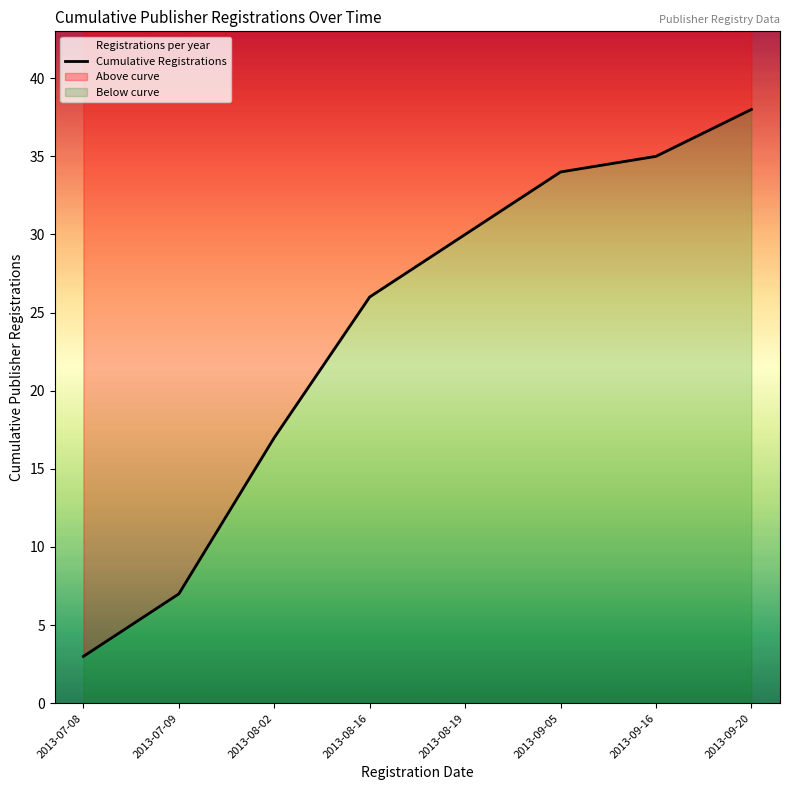

Reading left to right, extract all data points from this chart.

2013-07-08=3	2013-07-09=7	2013-08-02=17	2013-08-16=26	2013-08-19=30	2013-09-05=34	2013-09-16=35	2013-09-20=38